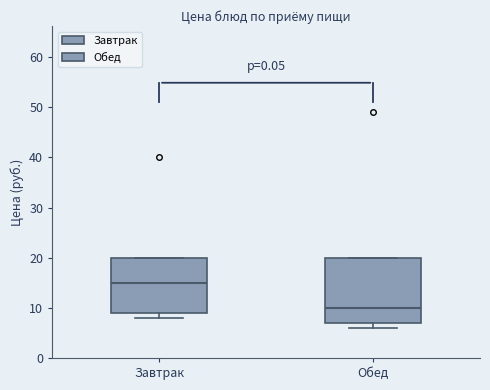

Reading left to right, read every box against the y-axis: the position of its median line, the range the box covers, and the ends of its whiskers. The values are not printed on the chart, so give them approximately, as read against the axis.

Завтрак: median 15, box 9 to 20, whiskers 8 to 20
Обед: median 10, box 7 to 20, whiskers 6 to 20